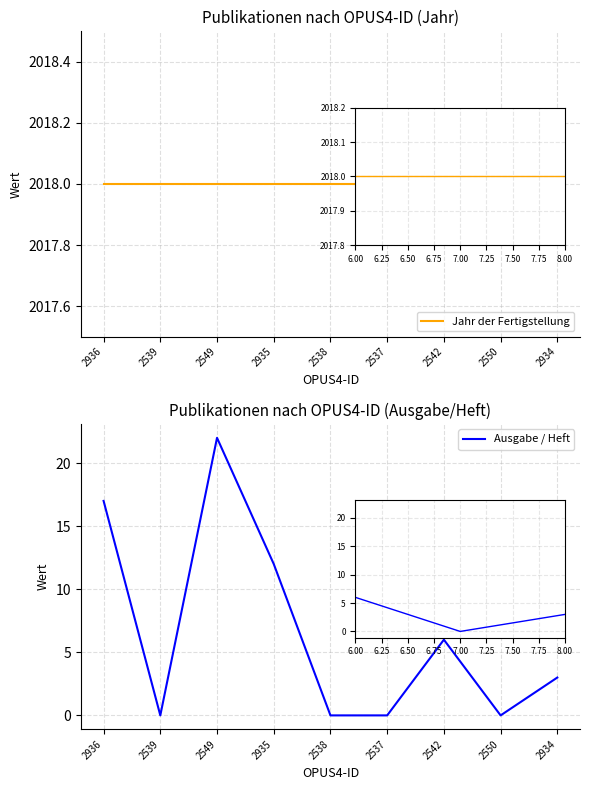

At which category does the chart reach its peak across all series?

2936